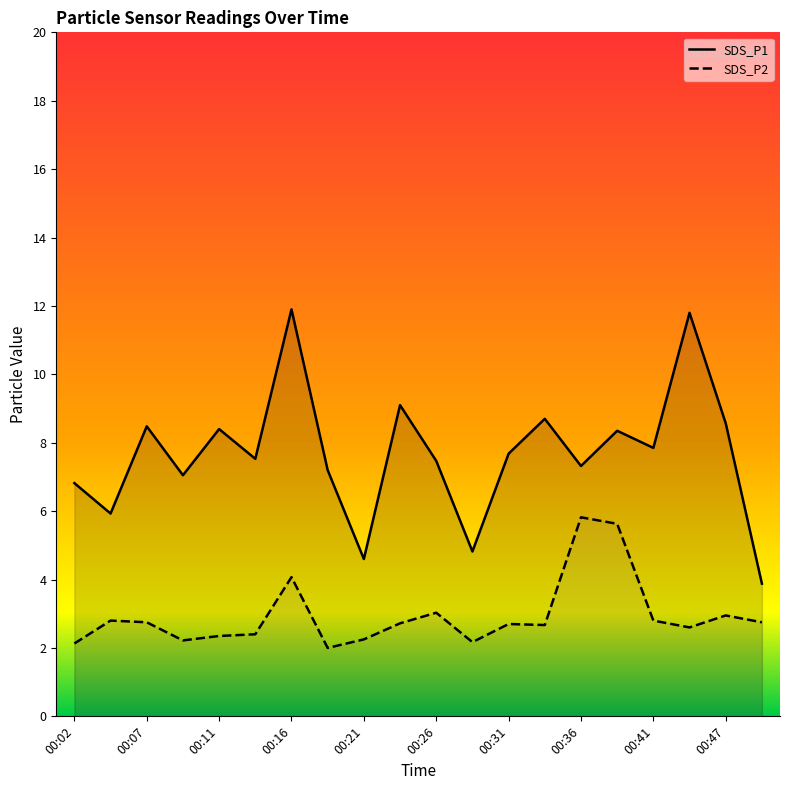

Rank the categories by SDS_P2 value from highest to lowest.

00:36, 00:39, 00:16, 00:26, 00:47, 00:04, 00:41, 00:07, 00:49, 00:24, 00:31, 00:34, 00:44, 00:14, 00:11, 00:21, 00:09, 00:29, 00:02, 00:19